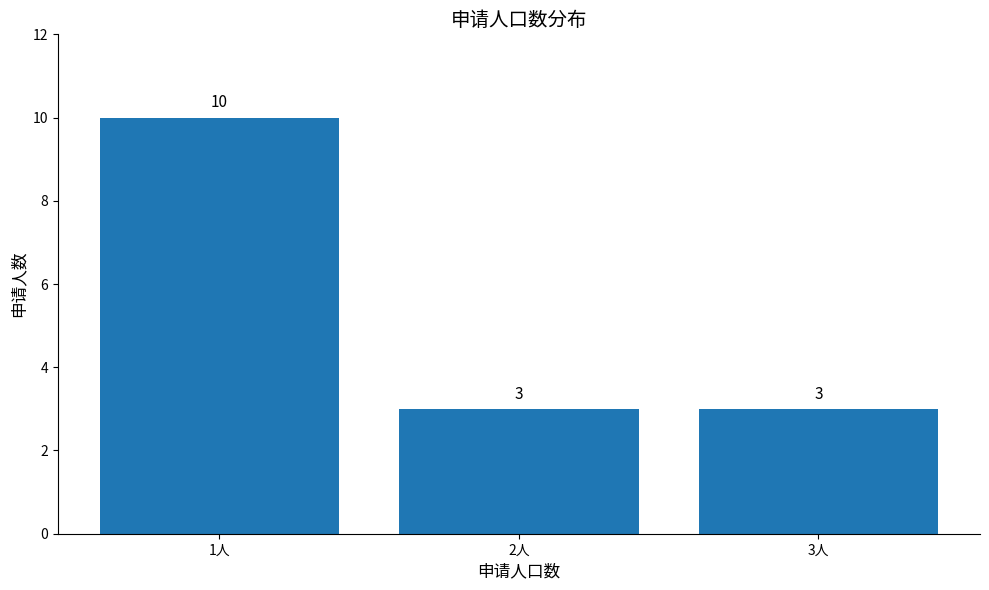

Are the bars grouped side by side (vs. stacked)?

No